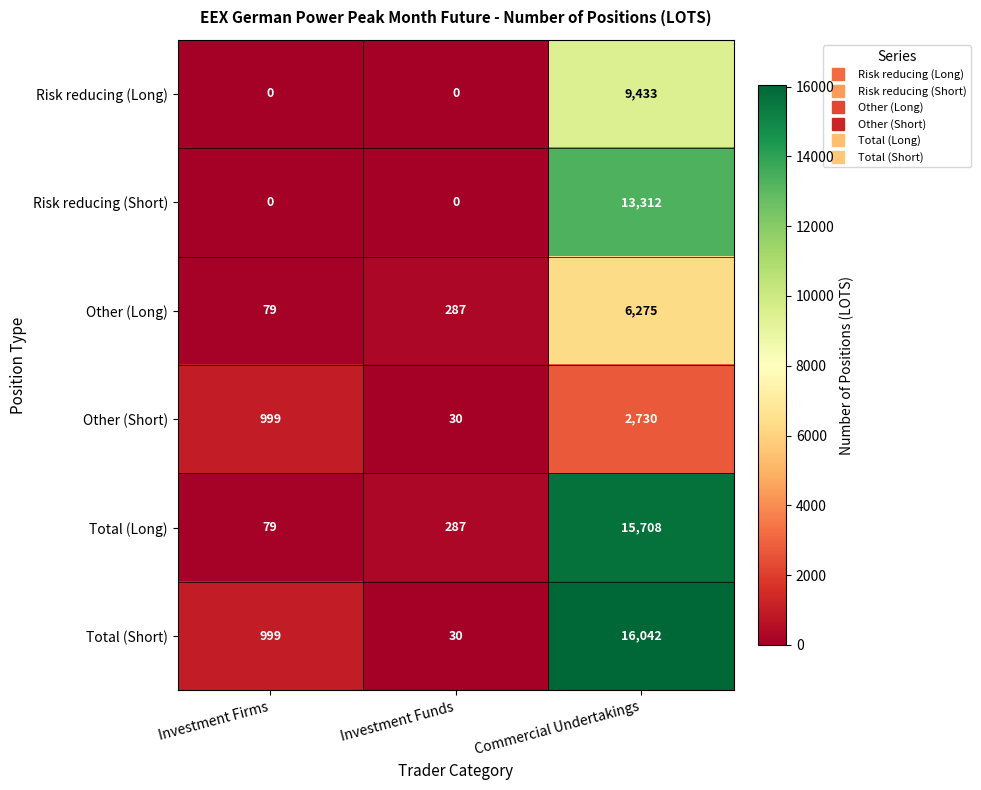

At which label is Other (Long) closest to 3177?

Investment Funds